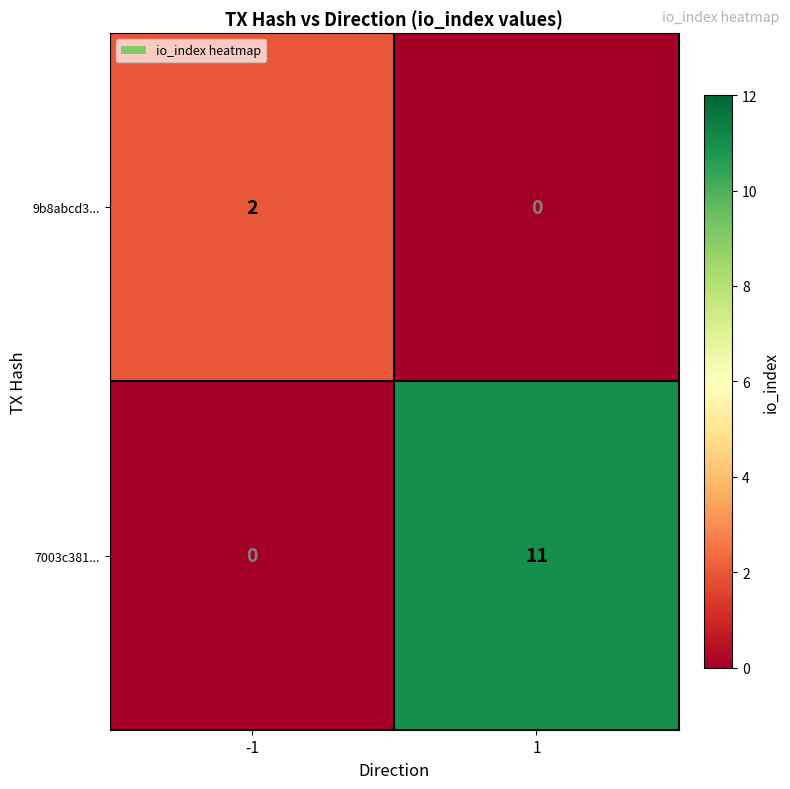

Count the number of categories in the chart.

2